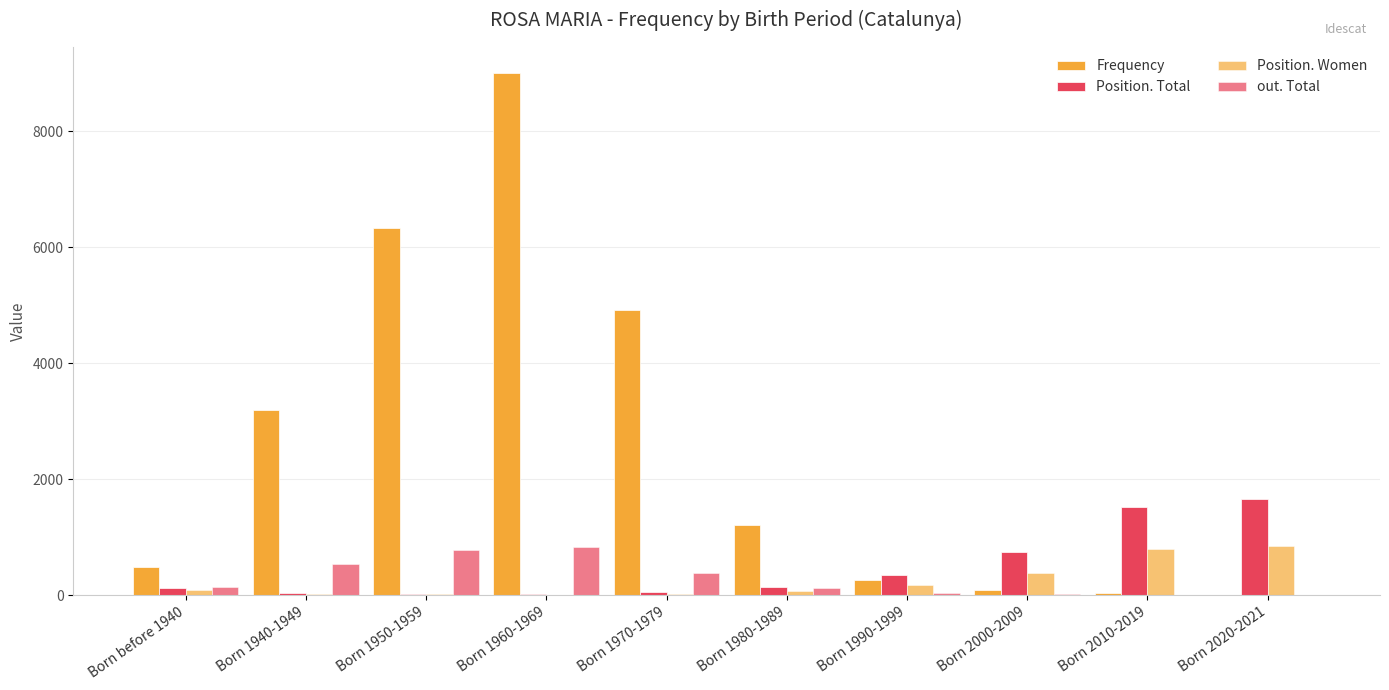

What is the label of the 7th bar from the right?

Born 1960-1969